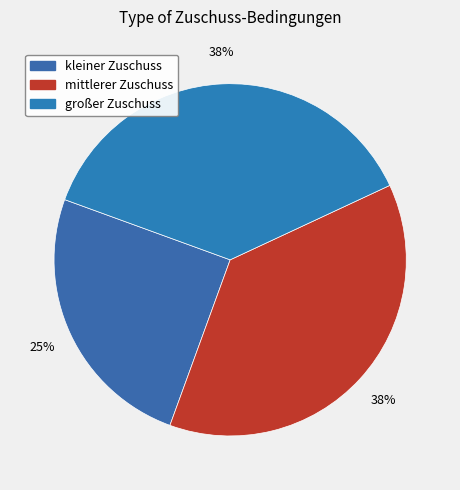

How many slices are in this pie chart?

3